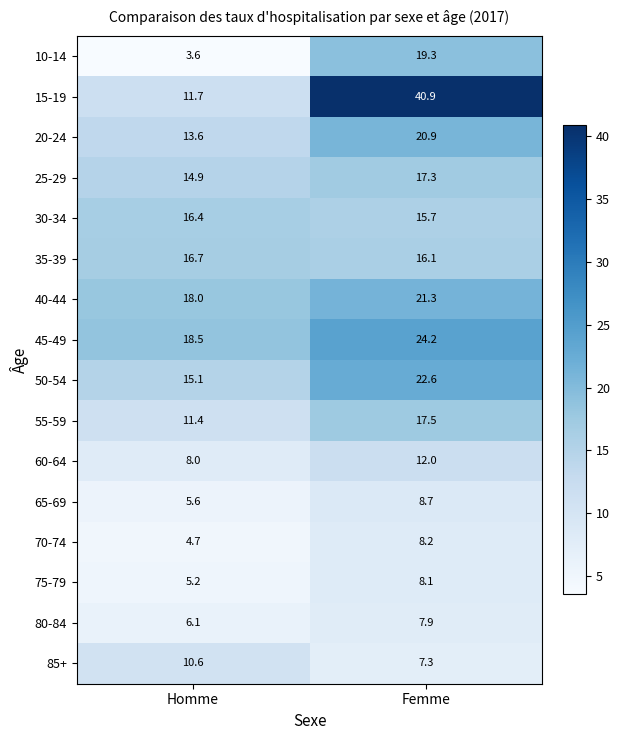

What is the difference between the maximum and minimum values in the 40-44 series?

3.3